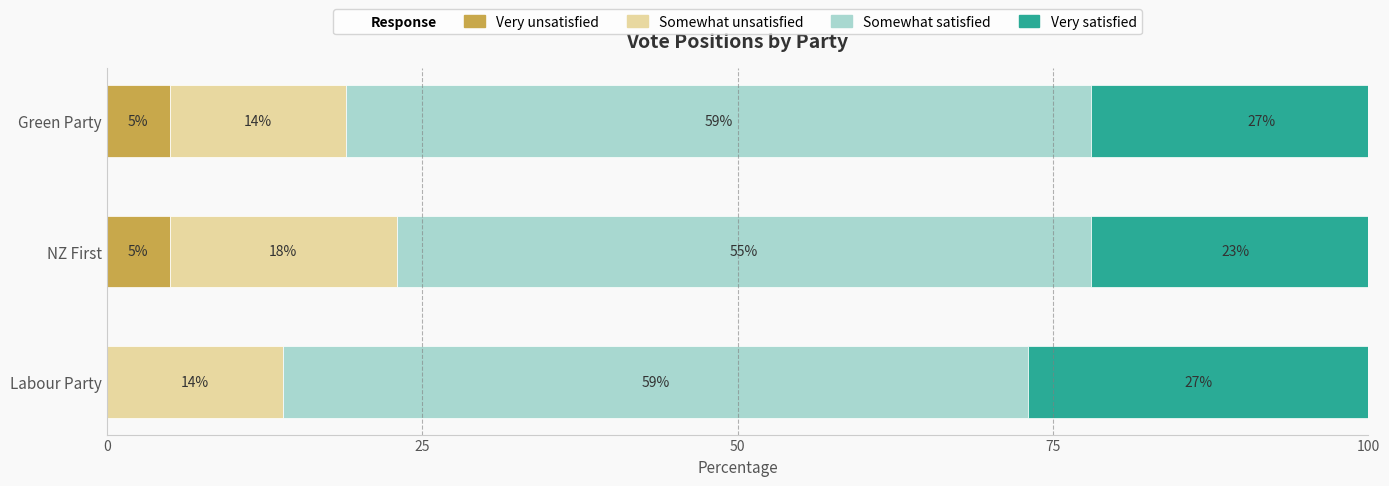

List the series in order of their overall mean, lowest first.

Very unsatisfied, Somewhat unsatisfied, Very satisfied, Somewhat satisfied